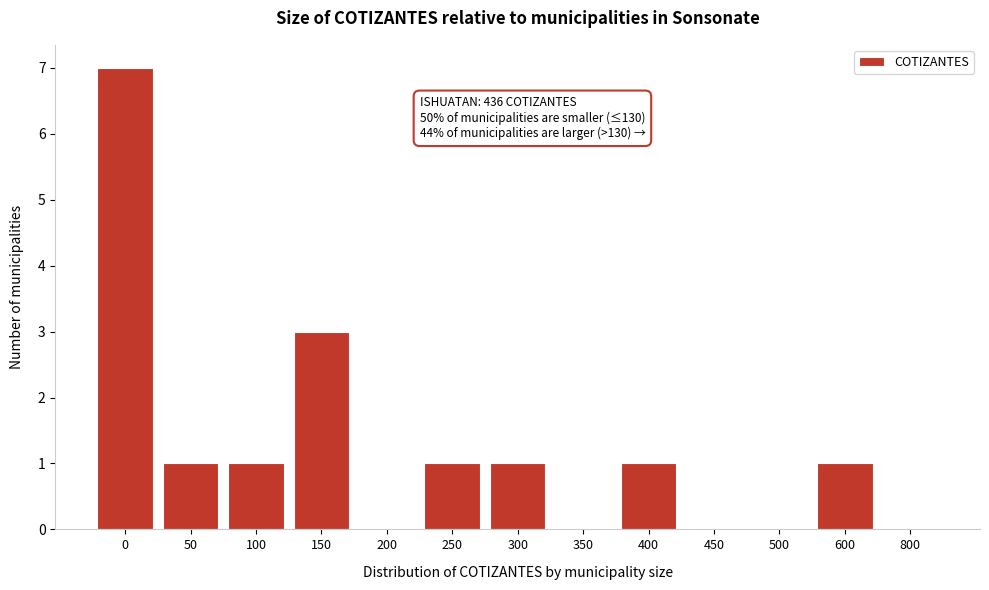

Reading left to right, transcribe all the data shown in this chart.

0=7	50=1	100=1	150=3	200=0	250=1	300=1	350=0	400=1	450=0	500=0	600=1	800=0